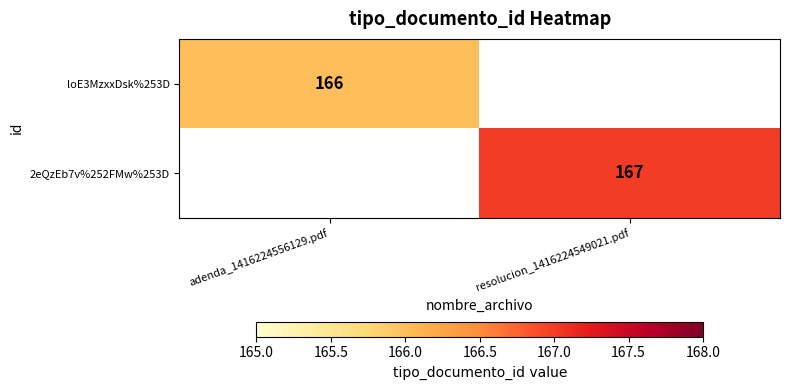

Is it true that loE3MzxxDsk%253D equals 166 at adenda_1416224556129.pdf?

True